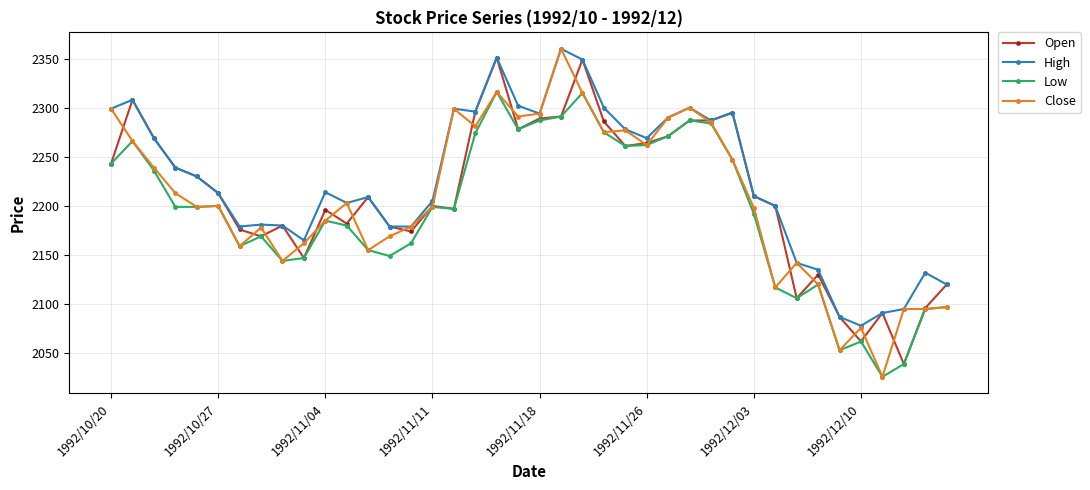

What is the value of the High point at the 8th from the left?

2181